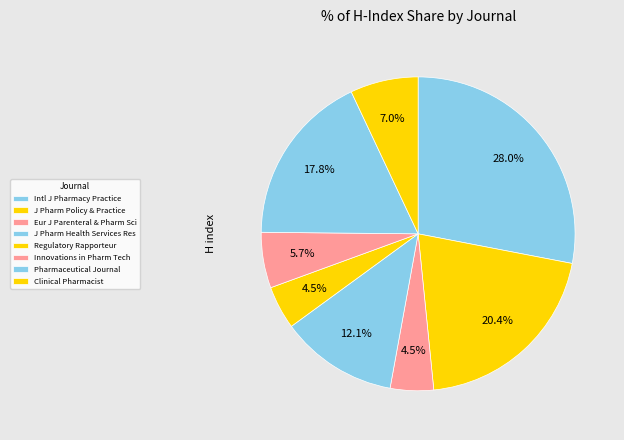

Is there a majority slice in this chart?

No